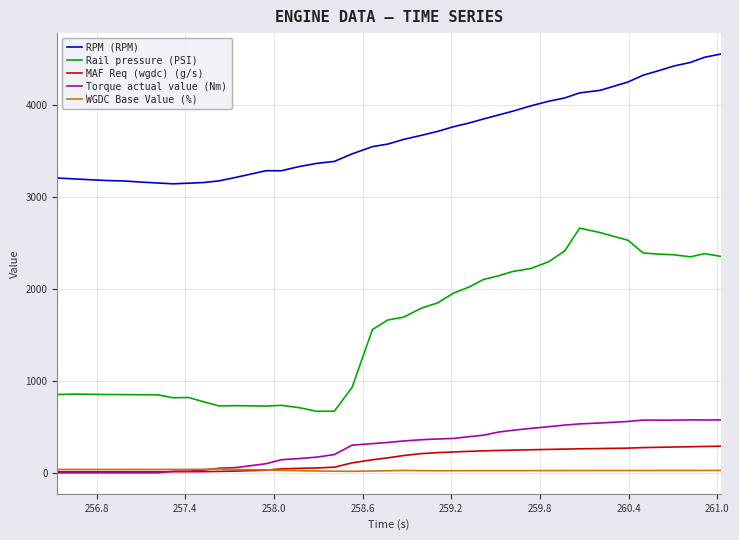

Rank the series by their maximum value, from highest to lowest.

RPM (RPM), Rail pressure (PSI), Torque actual value (Nm), MAF Req (wgdc) (g/s), WGDC Base Value (%)